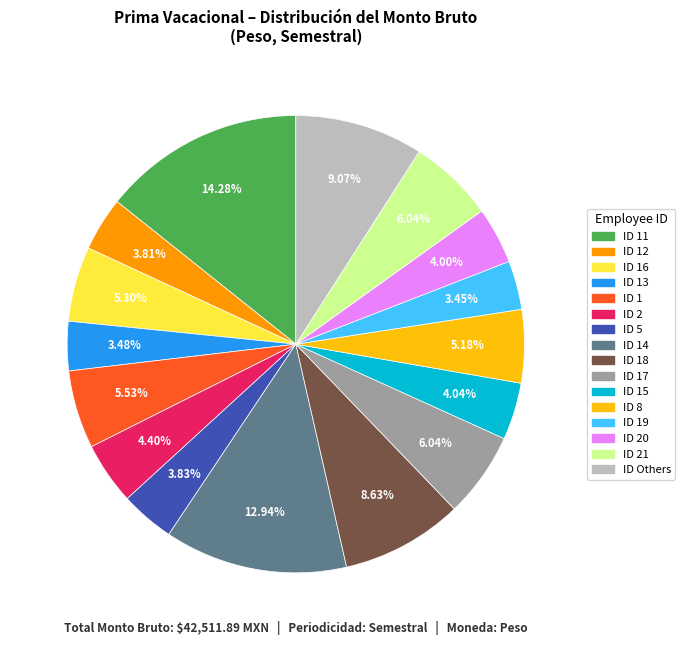

Is there a majority slice in this chart?

No